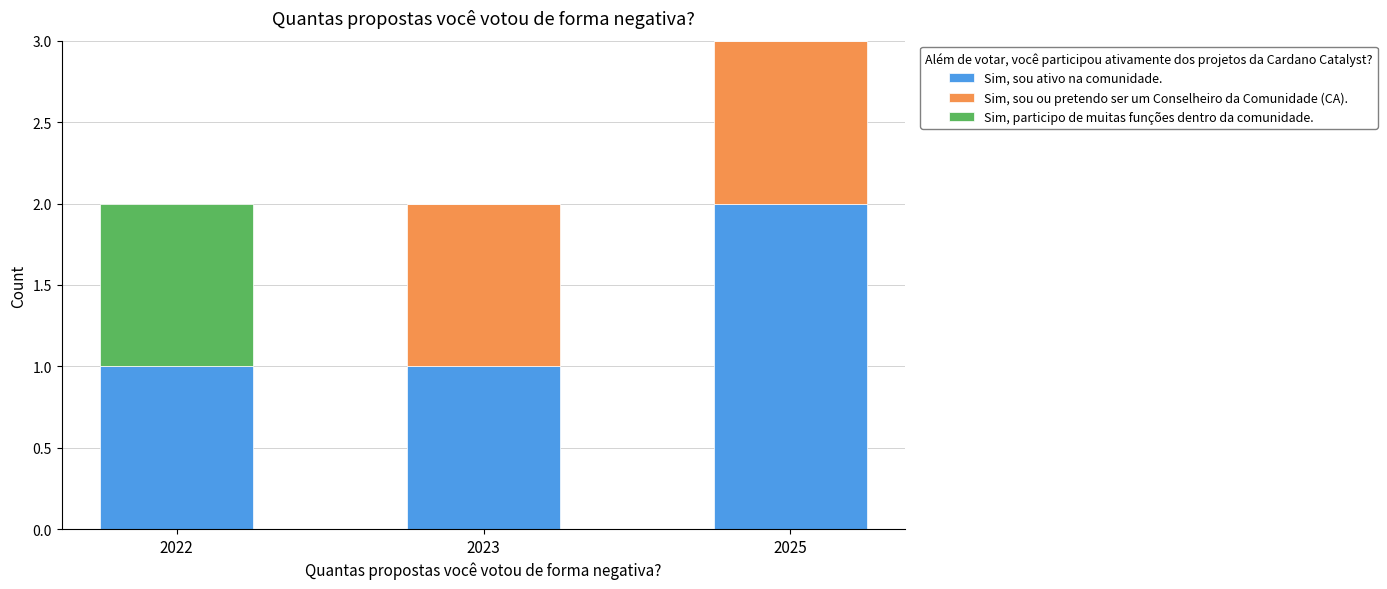

What is the sum of all Sim, sou ativo na comunidade. values?

4